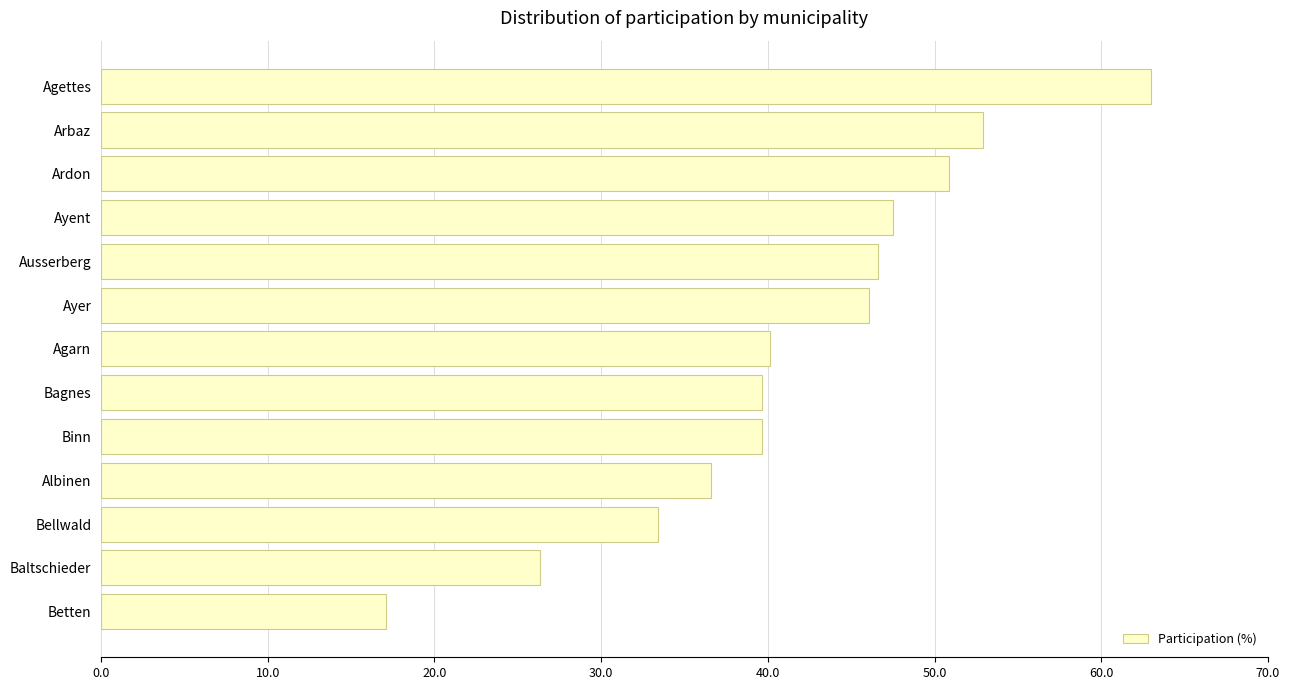

Read the value at Agettes.

63.0